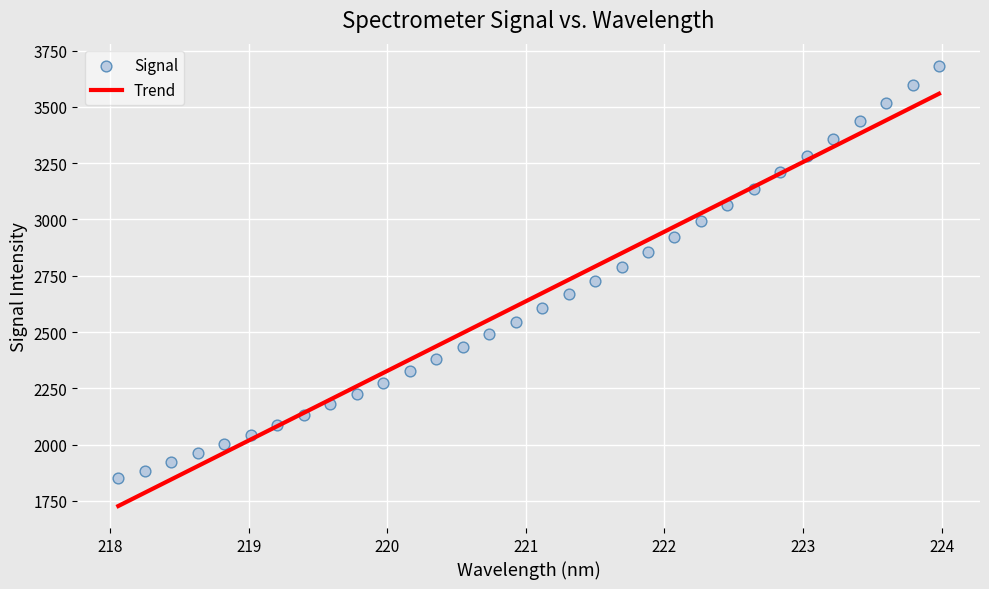

What is the range of X values (max minus min)?

5.9